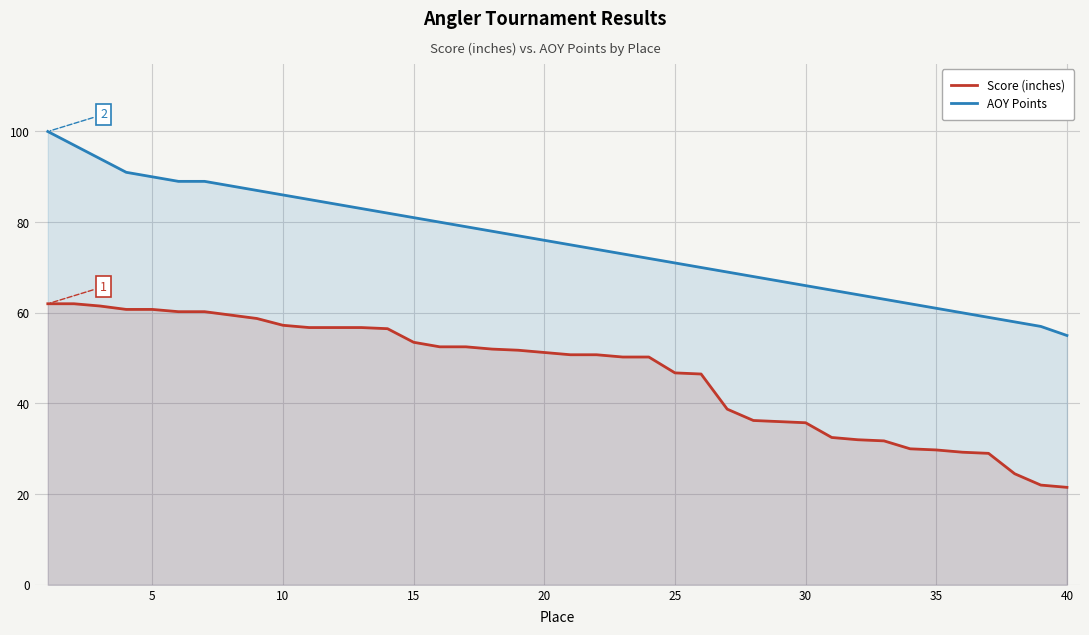

Rank the series by their average value, from lowest to highest.

Score (inches), AOY Points